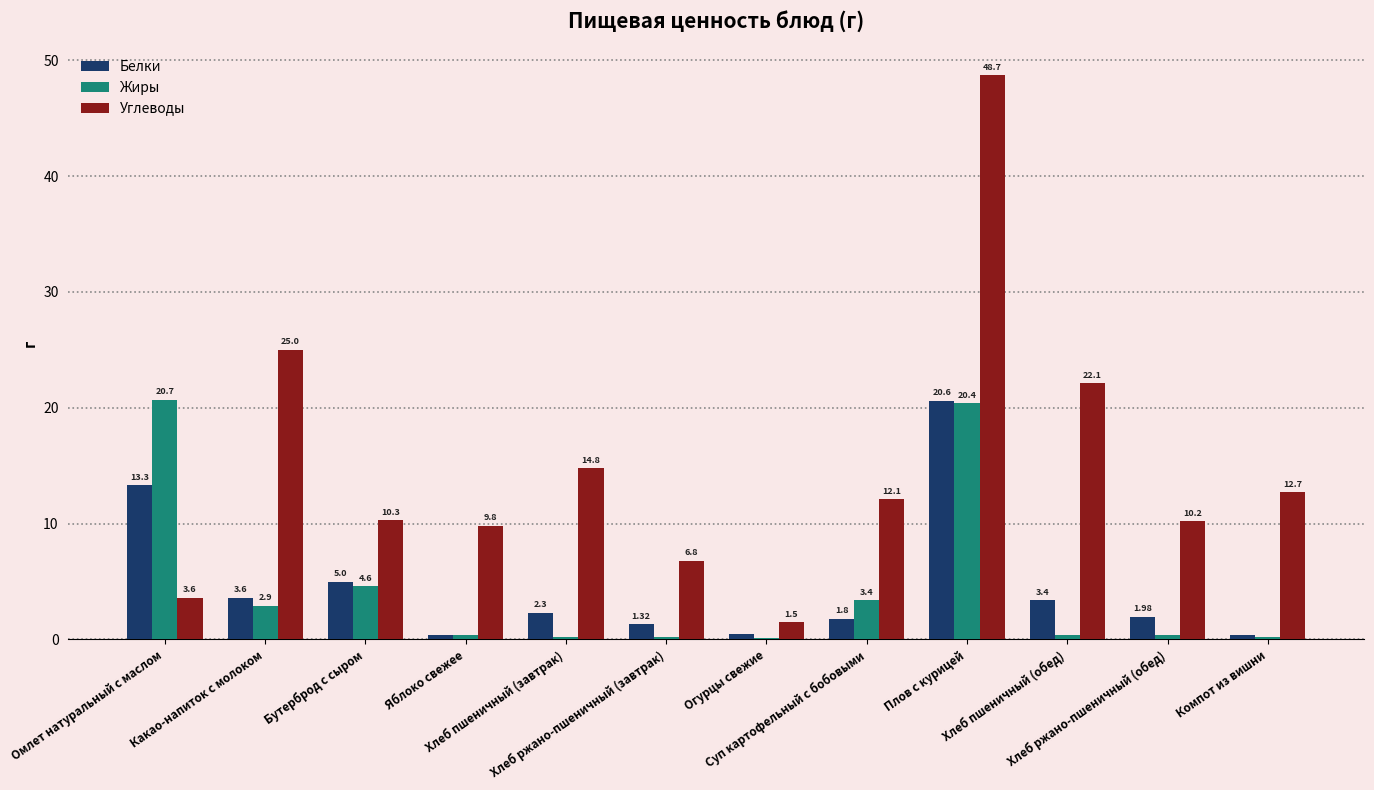

Which series has the largest total across all categories?

Углеводы